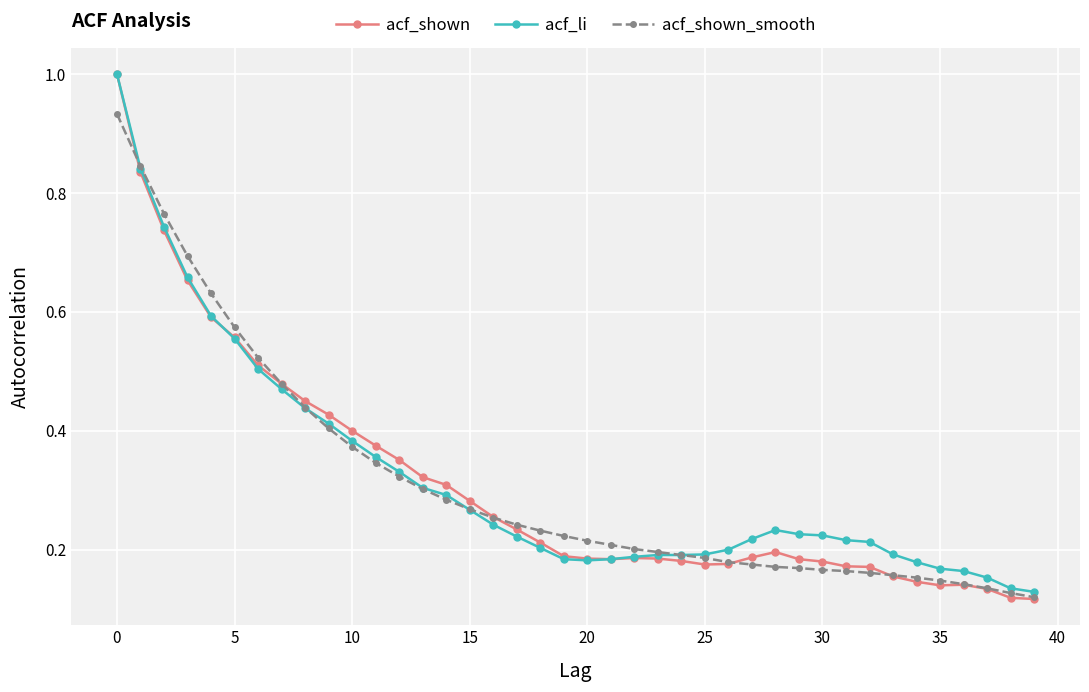

Which series has the largest range (max minus min)?

acf_shown